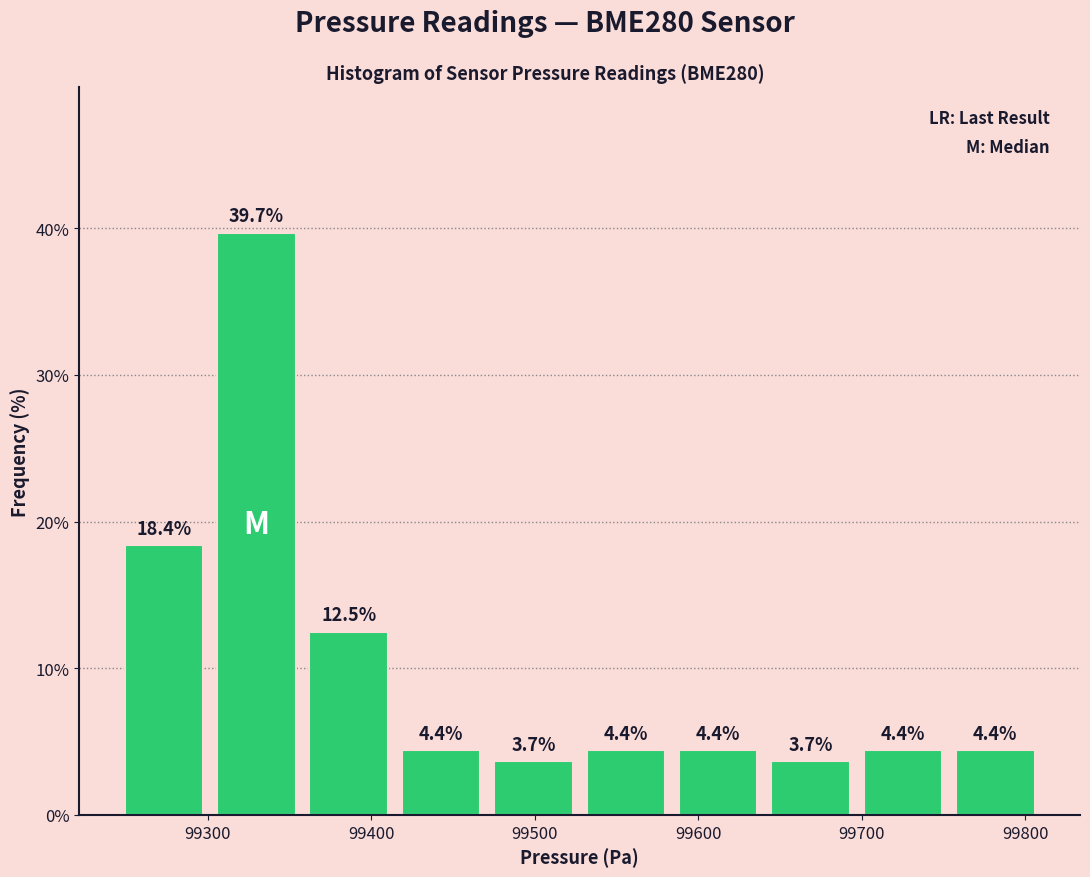

How tall is the bar that spans 99580 to 99640 on the x-axis? The bar edges are not printed on the chart, so give them approximately, as read against the axis.

4.4